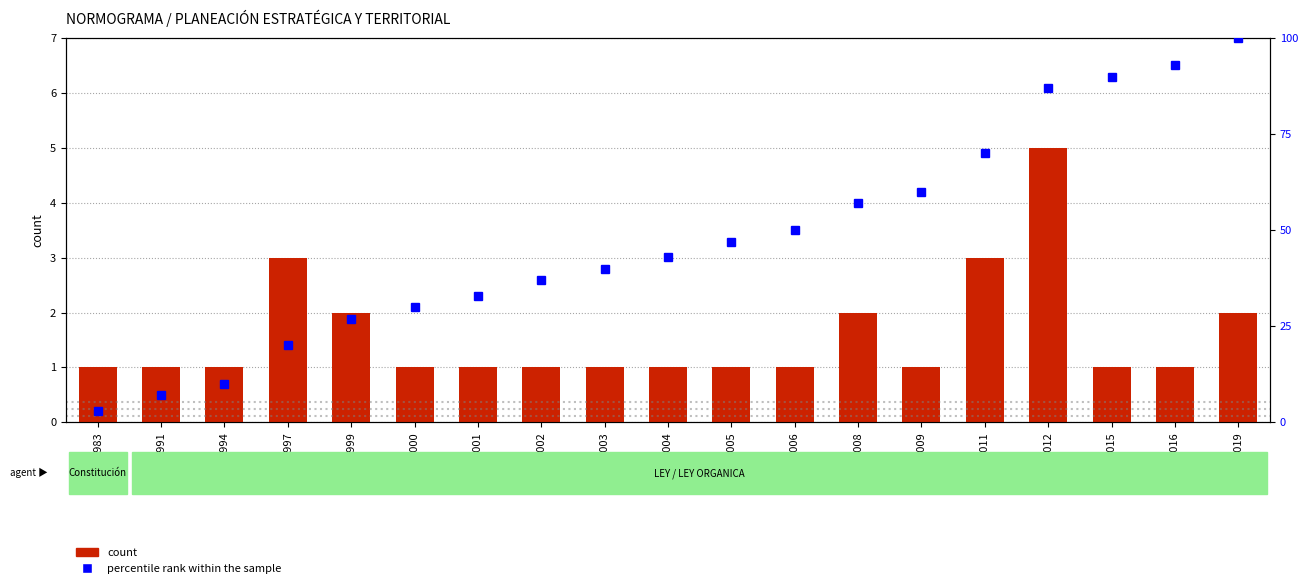

List the labels in order of percentile rank within the sample value, largest first.

2019, 2016, 2015, 2012, 2011, 2009, 2008, 2006, 2005, 2004, 2003, 2002, 2001, 2000, 1999, 1997, 1994, 1991, 1983